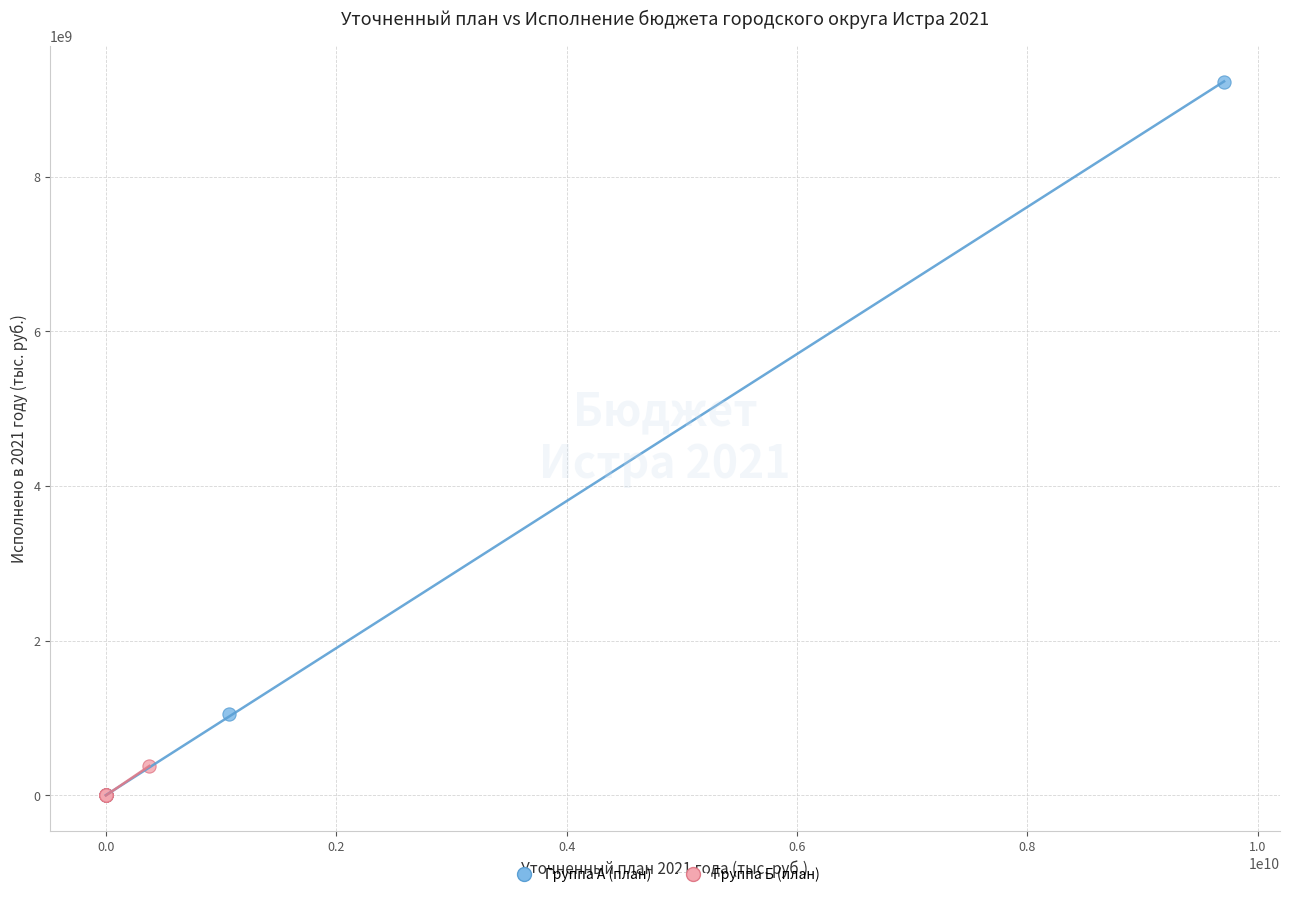

Which series has the largest Y range (max minus min)?

Группа А (план)